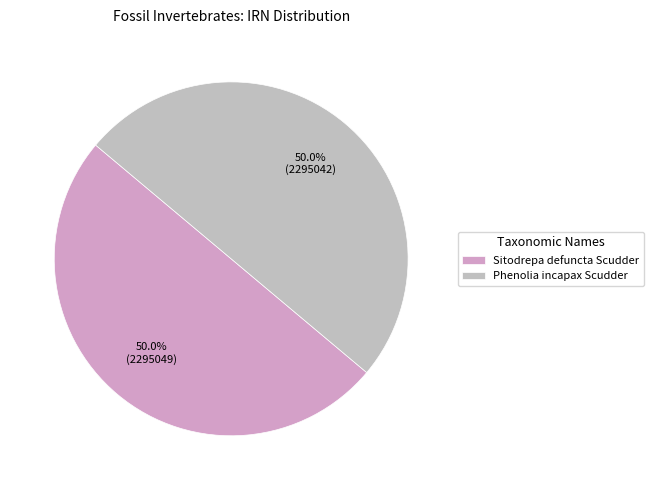

Does Sitodrepa defuncta Scudder account for over 50% of the chart?

Yes